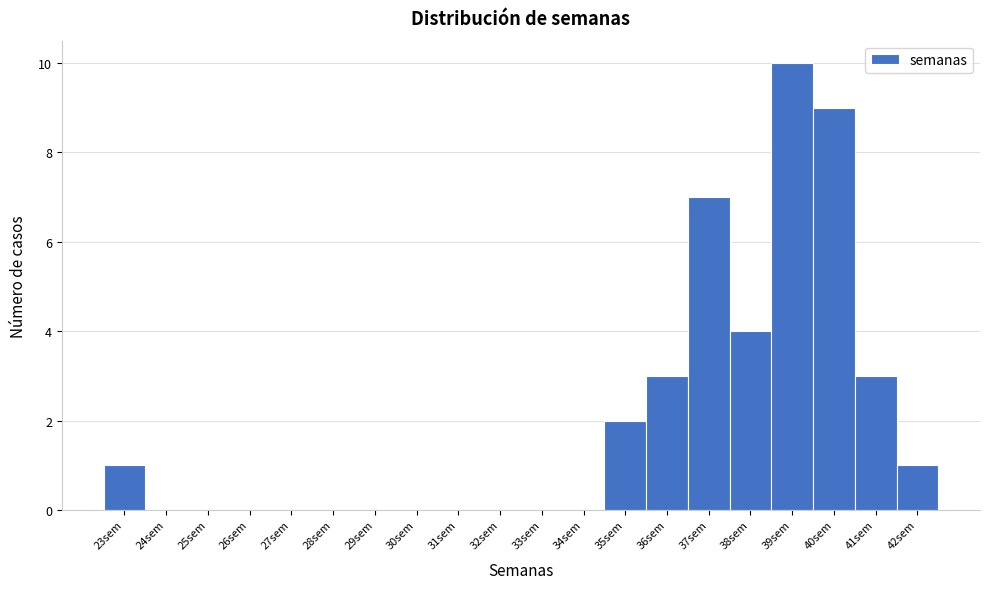

Reading left to right, list every bar in this chart as the range it spans on the x-axis followed by its height. The values are not printed on the chart, so give them approximately, as read against the axis.

22.5 to 23.5: 1
23.5 to 24.5: 0
24.5 to 25.5: 0
25.5 to 26.5: 0
26.5 to 27.5: 0
27.5 to 28.5: 0
28.5 to 29.5: 0
29.5 to 30.5: 0
30.5 to 31.5: 0
31.5 to 32.5: 0
32.5 to 33.5: 0
33.5 to 34.5: 0
34.5 to 35.5: 2
35.5 to 36.5: 3
36.5 to 37.5: 7
37.5 to 38.5: 4
38.5 to 39.5: 10
39.5 to 40.5: 9
40.5 to 41.5: 3
41.5 to 42.5: 1